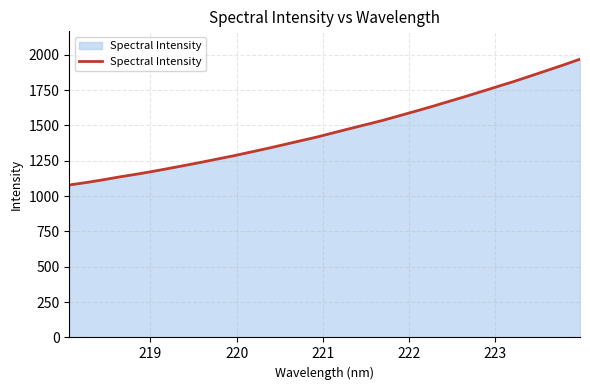

What is the smallest value displayed?

1078.6